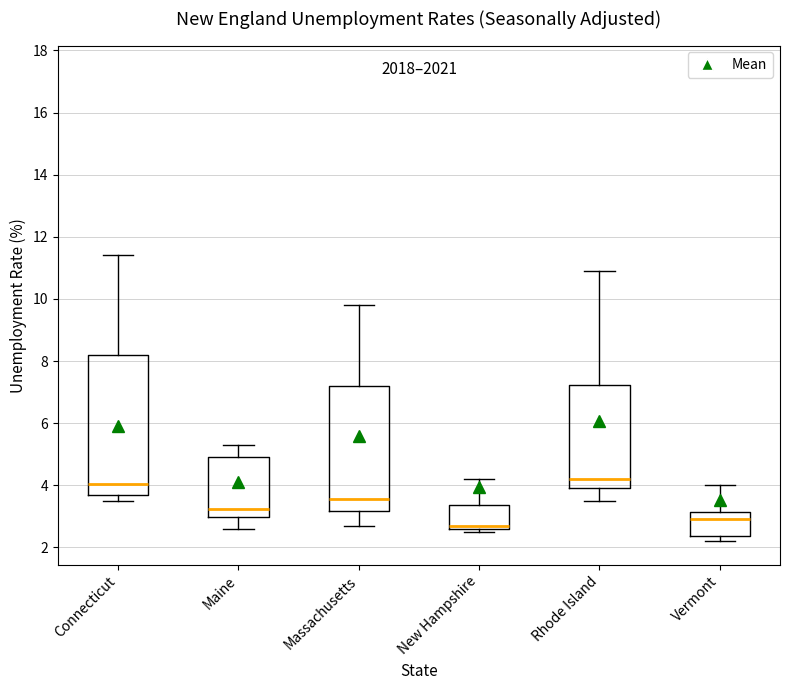

Where is the lower edge of the box for Maine on the y-axis? The values are not printed on the chart, so give them approximately, as read against the axis.

3.0